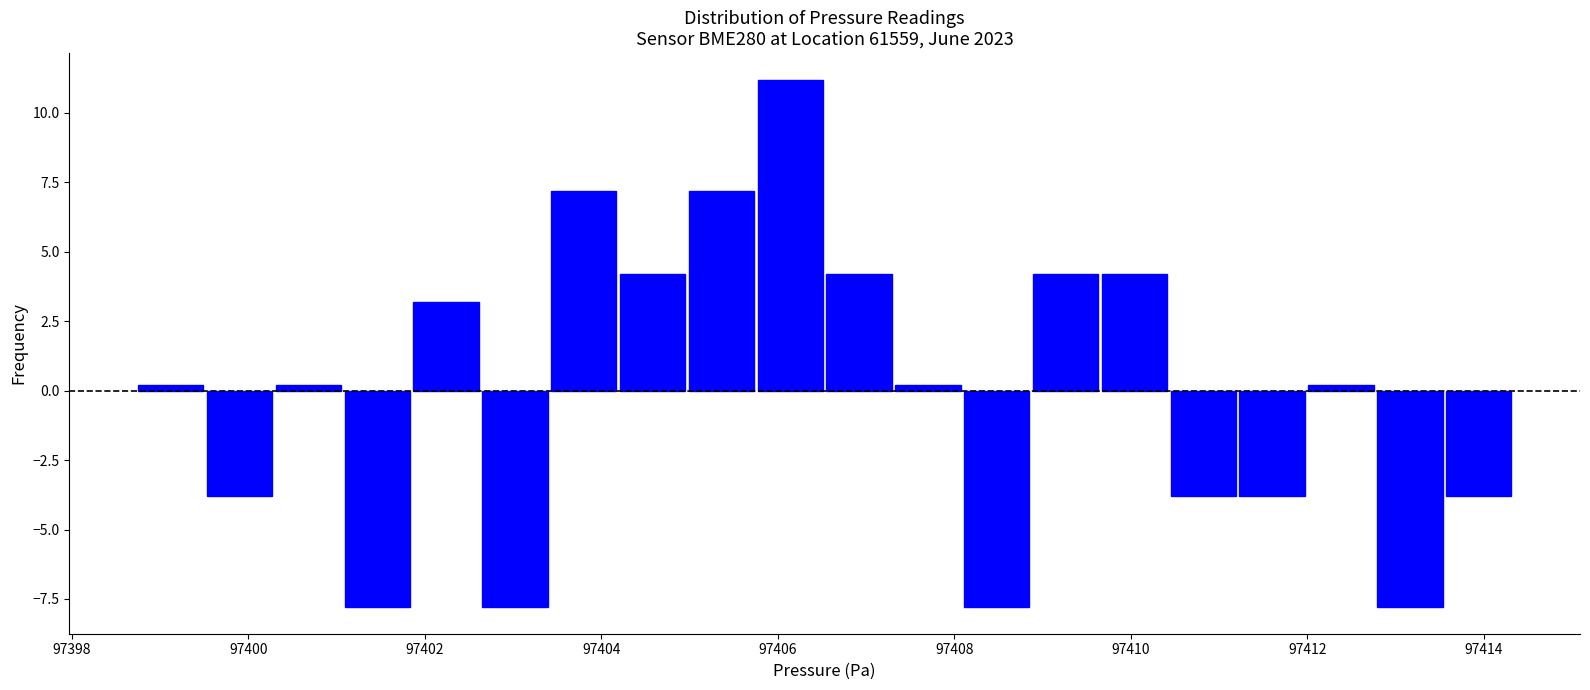

Read against the x-axis, roughly where is the centre of the tallest bar?

97406.2